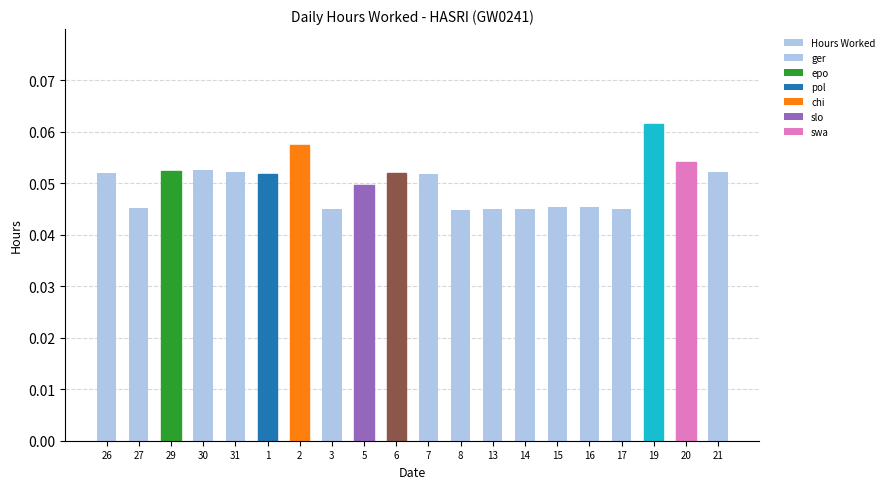

Reading left to right, transcribe all the data shown in this chart.

26=0.1	27=0.0	29=0.1	30=0.1	31=0.1	1=0.1	2=0.1	3=0.0	5=0.0	6=0.1	7=0.1	8=0.0	13=0.0	14=0.0	15=0.0	16=0.0	17=0.0	19=0.1	20=0.1	21=0.1